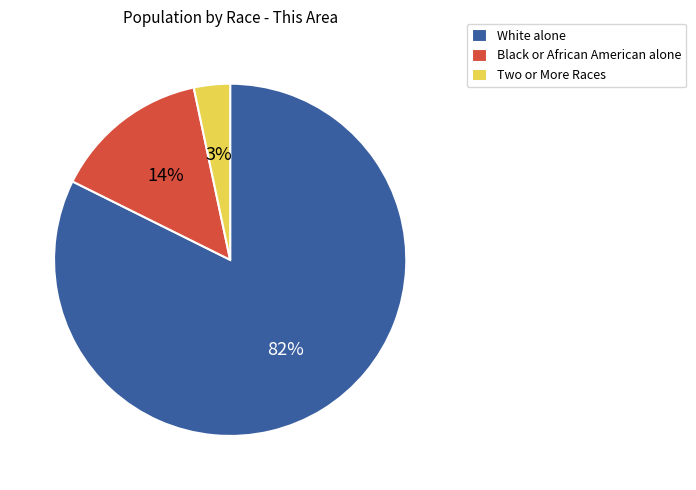

Which has a higher value, Two or More Races or White alone?

White alone